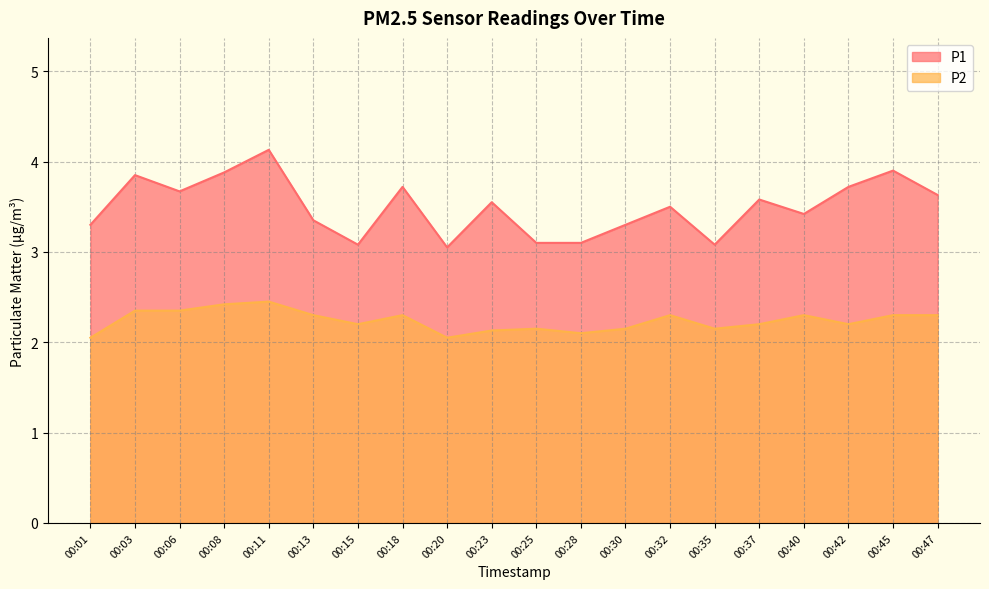

Which has a higher value, 00:15 or 00:32?

00:32